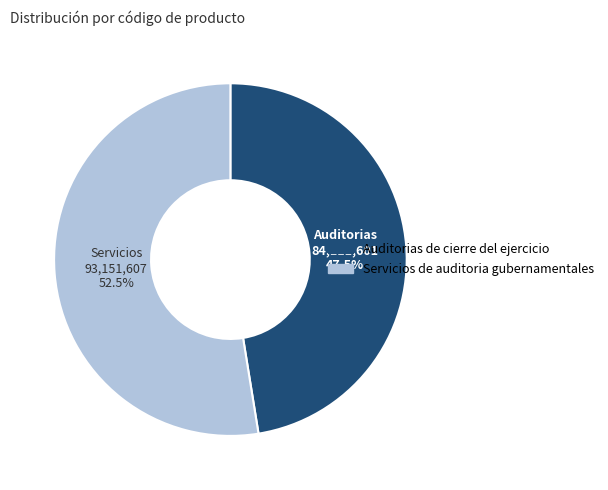

To the nearest percent, what is the combined percentage of Servicios de auditoria gubernamentales and Auditorias de cierre del ejercicio?

100%